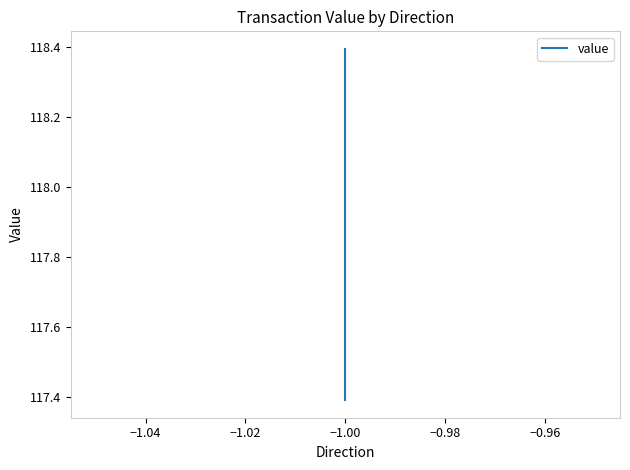

Count the values in the range 117 to 118.

1